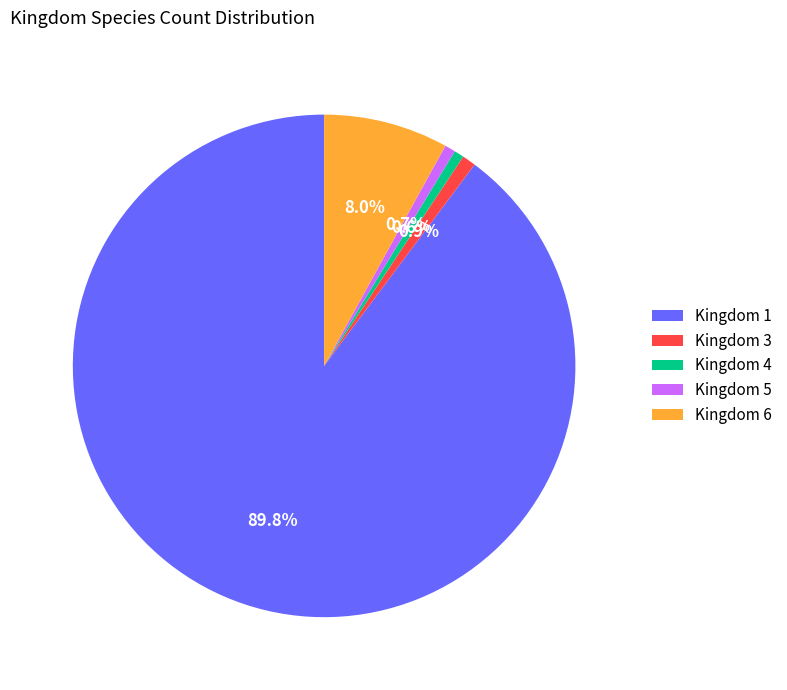

Count the number of slices in the pie.

5